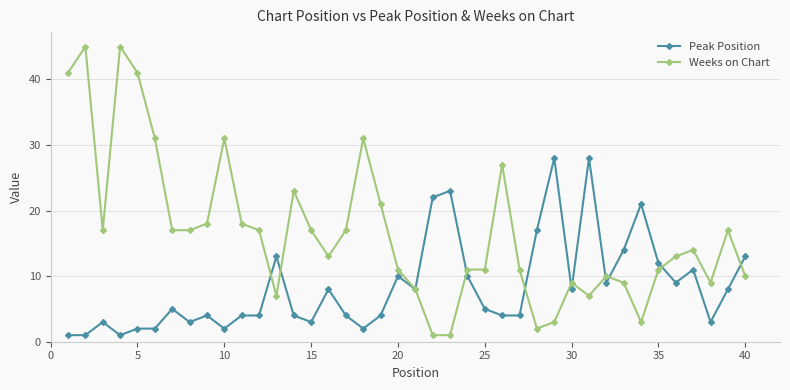

What is the minimum value for Peak Position?

1